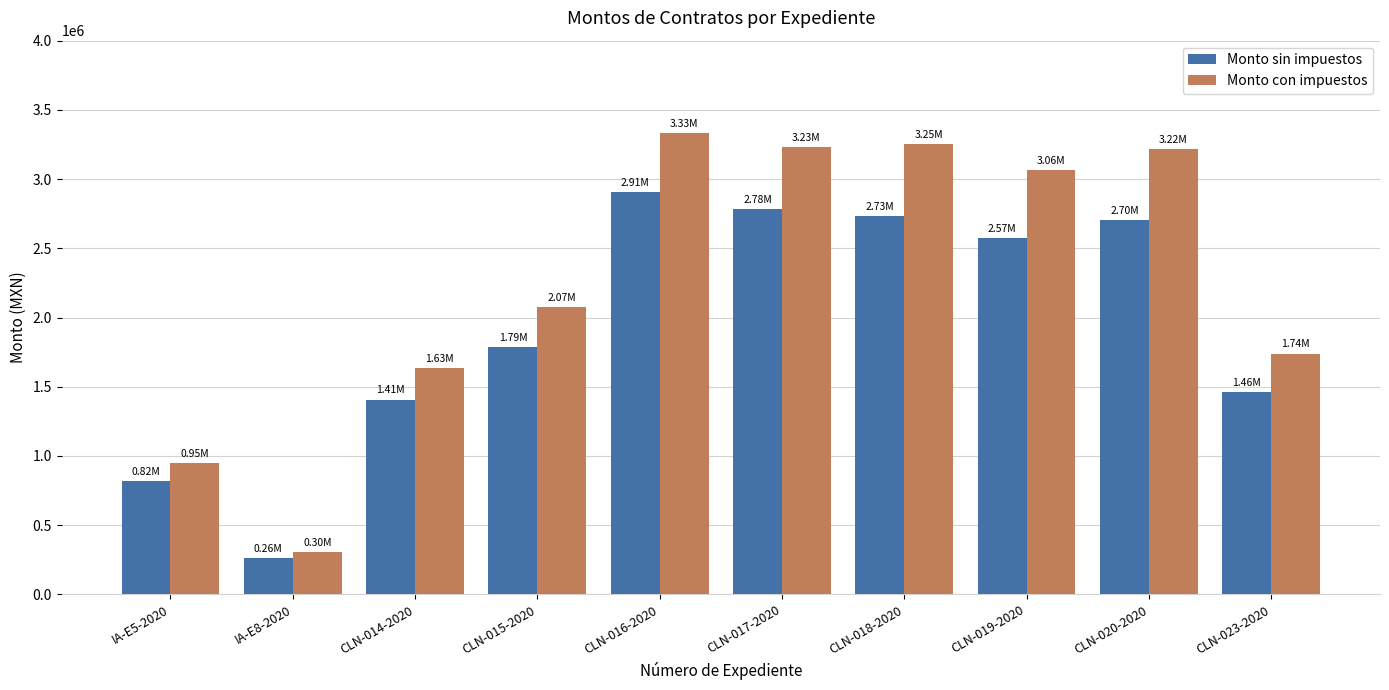

At which category is the sum across all series the highest?

CLN-016-2020